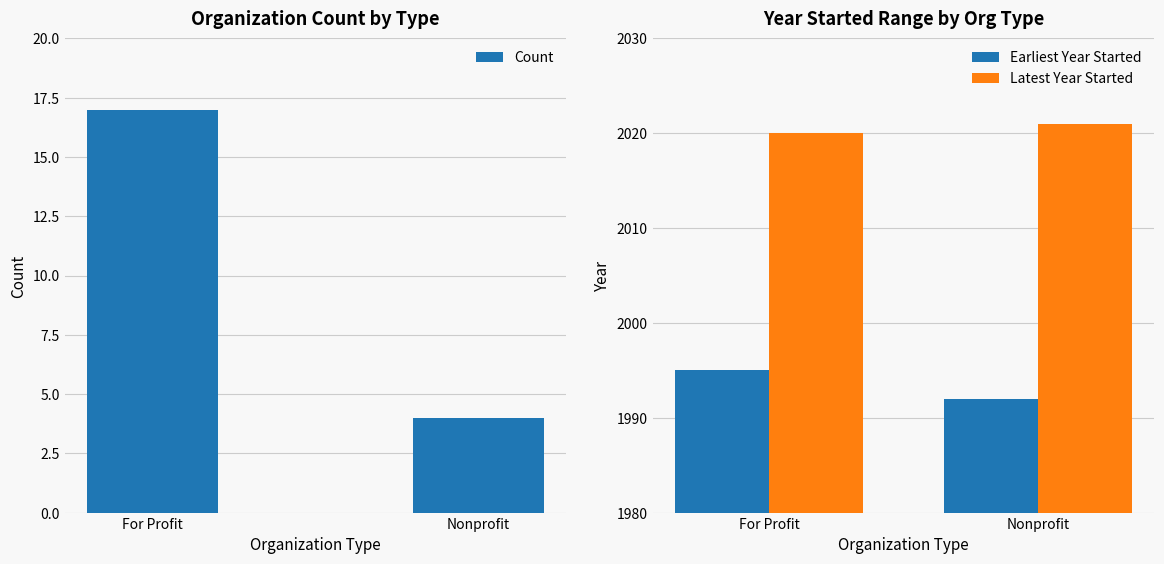

Is the value of Earliest Year Started at For Profit greater than the value of Latest Year Started at Nonprofit?

No